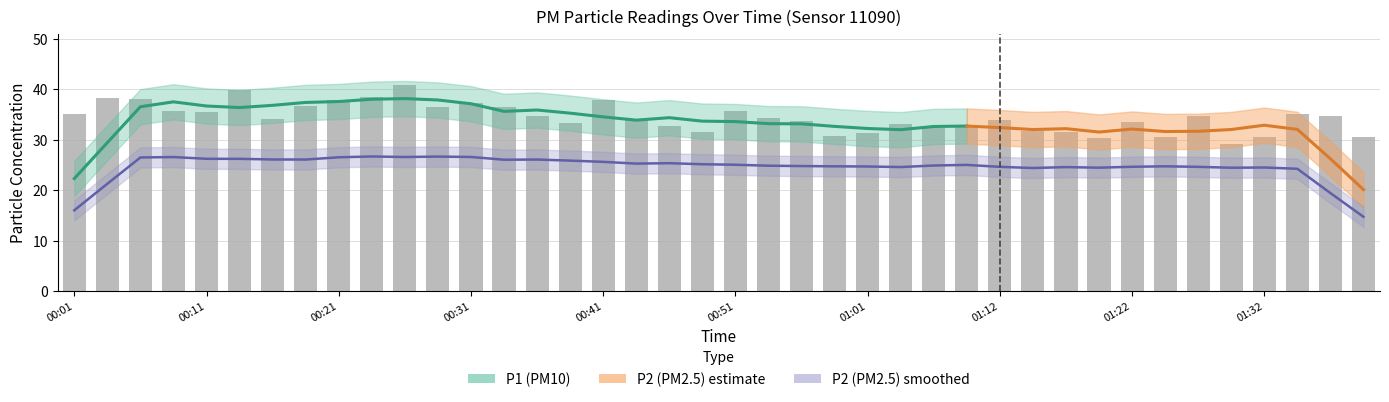

Reading right to left, transcribe all the data shown in this chart.

01:39=30.5	01:37=34.8	01:34=35.2	01:32=30.6	01:29=29.2	01:27=34.7	01:24=30.6	01:22=33.5	01:19=30.4	01:17=31.6	01:14=31.7	01:12=33.9	01:09=32.6	01:07=32.3	01:04=33.2	01:01=31.3	00:59=30.7	00:56=33.8	00:54=34.4	00:51=35.7	00:49=31.5	00:46=32.8	00:44=34.2	00:41=37.8	00:39=33.3	00:36=34.7	00:34=36.5	00:31=37.3	00:29=36.5	00:26=40.8	00:24=38.5	00:21=37.9	00:19=36.7	00:16=34.2	00:14=39.9	00:11=35.6	00:09=35.7	00:06=38.2	00:04=38.3	00:01=35.1